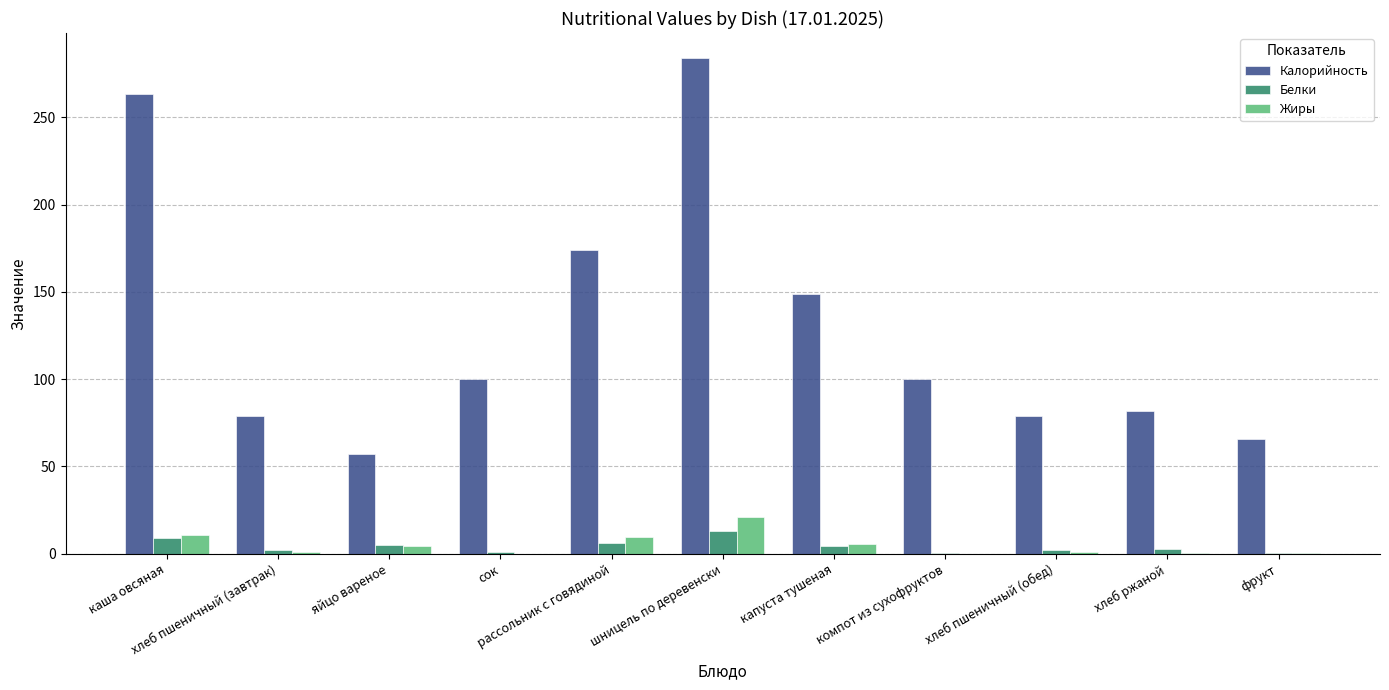

Count the number of categories in the chart.

11